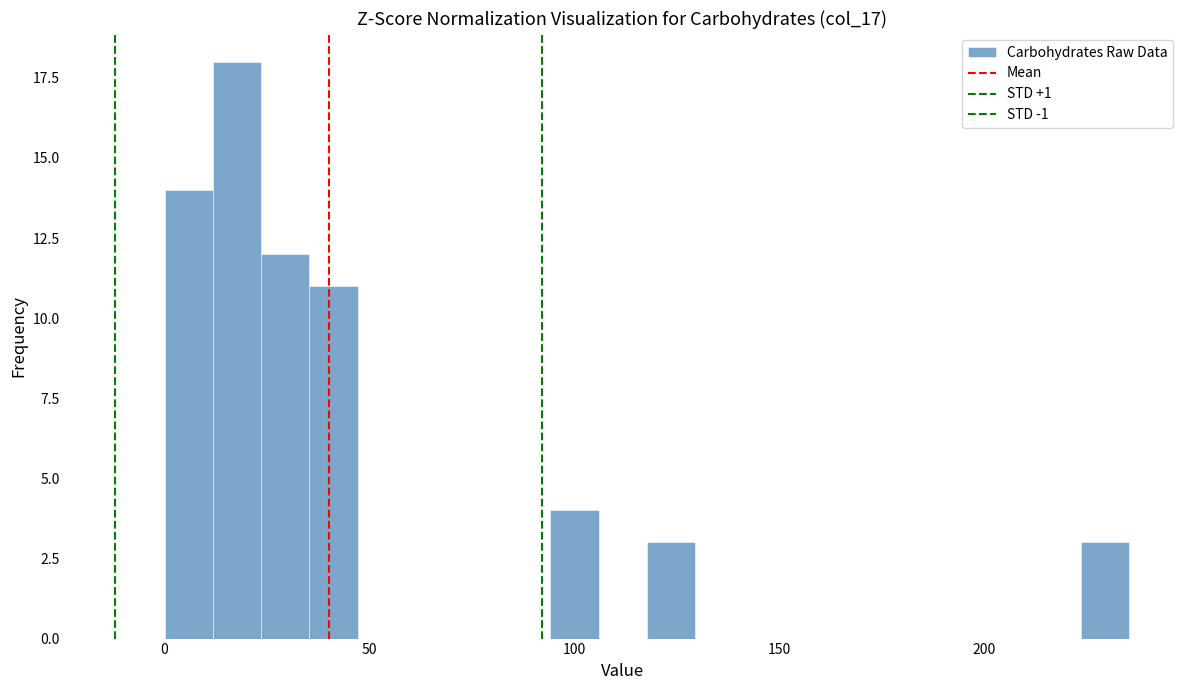

Read against the x-axis, roughly where is the centre of the tallest bar?

20